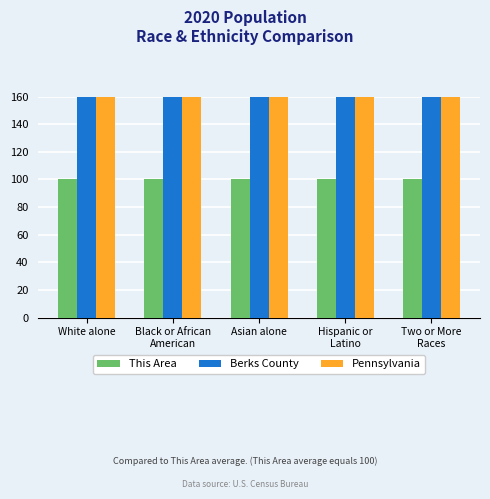

How many bars are there in each group?

3